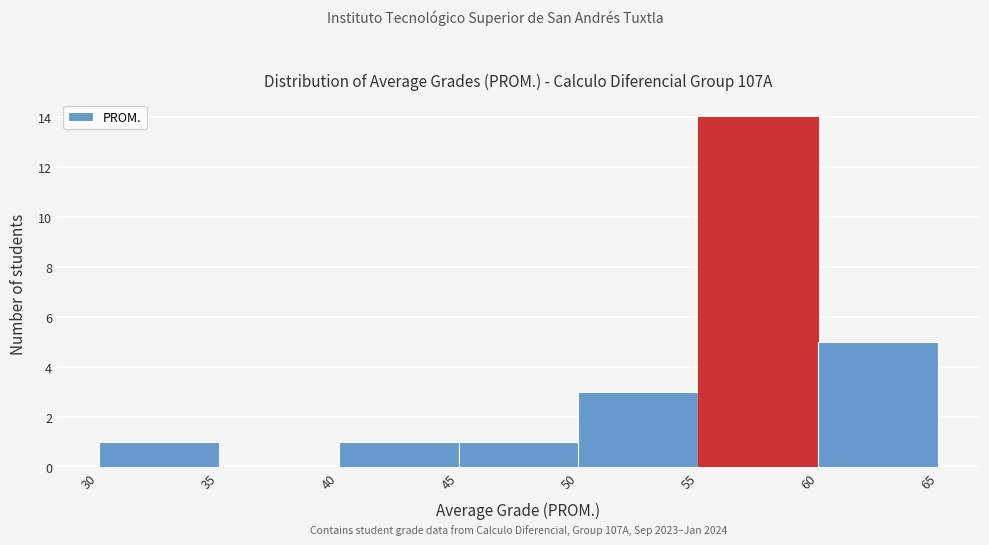

Over which range of the x-axis is the bar tallest?

55 to 60